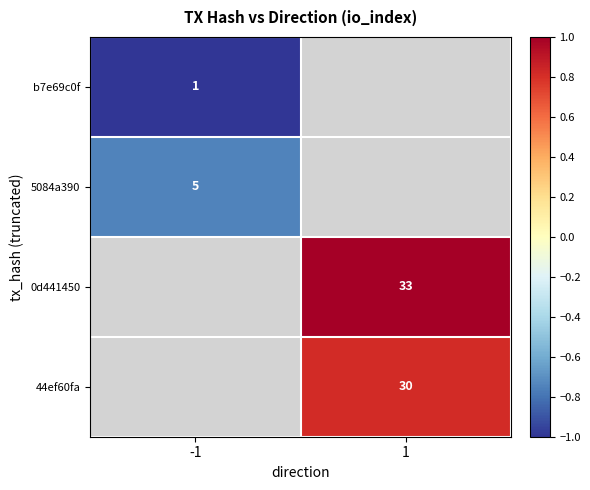

The value of 44ef60fa at 1 is 1.1. True or false?

False